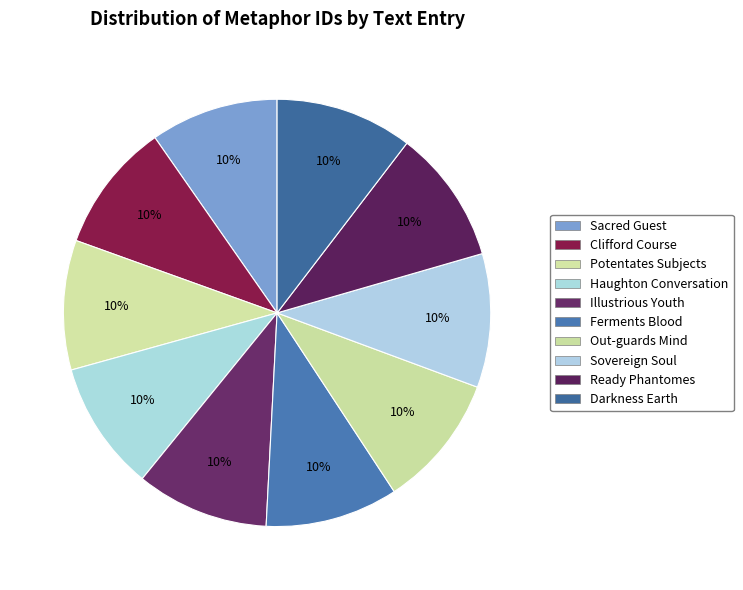

To the nearest percent, what percentage of the pie is Ferments Blood?

10%